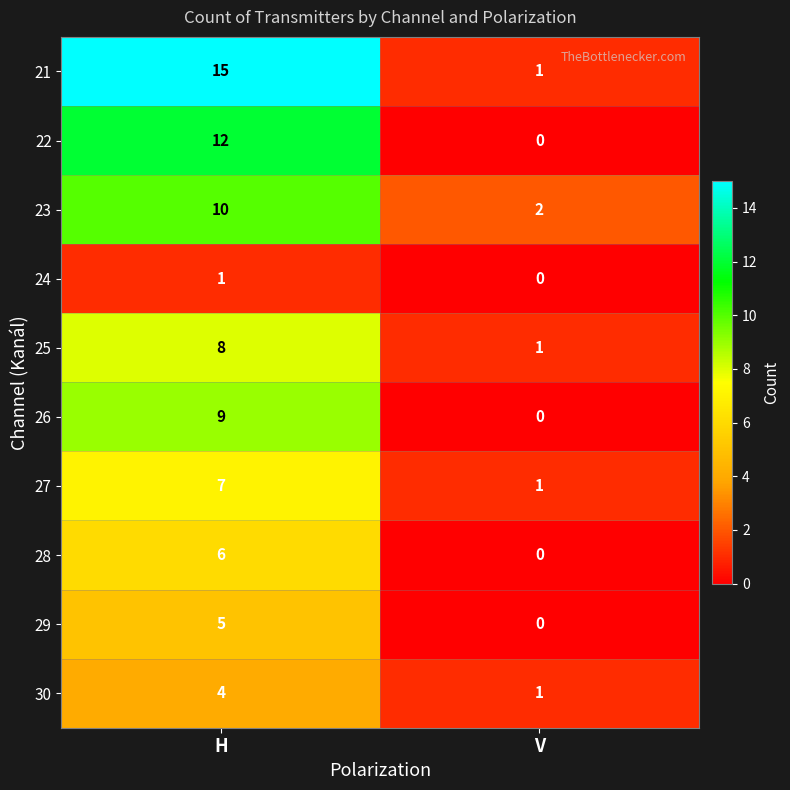

What is the spread (max minus min) of values at V?

2